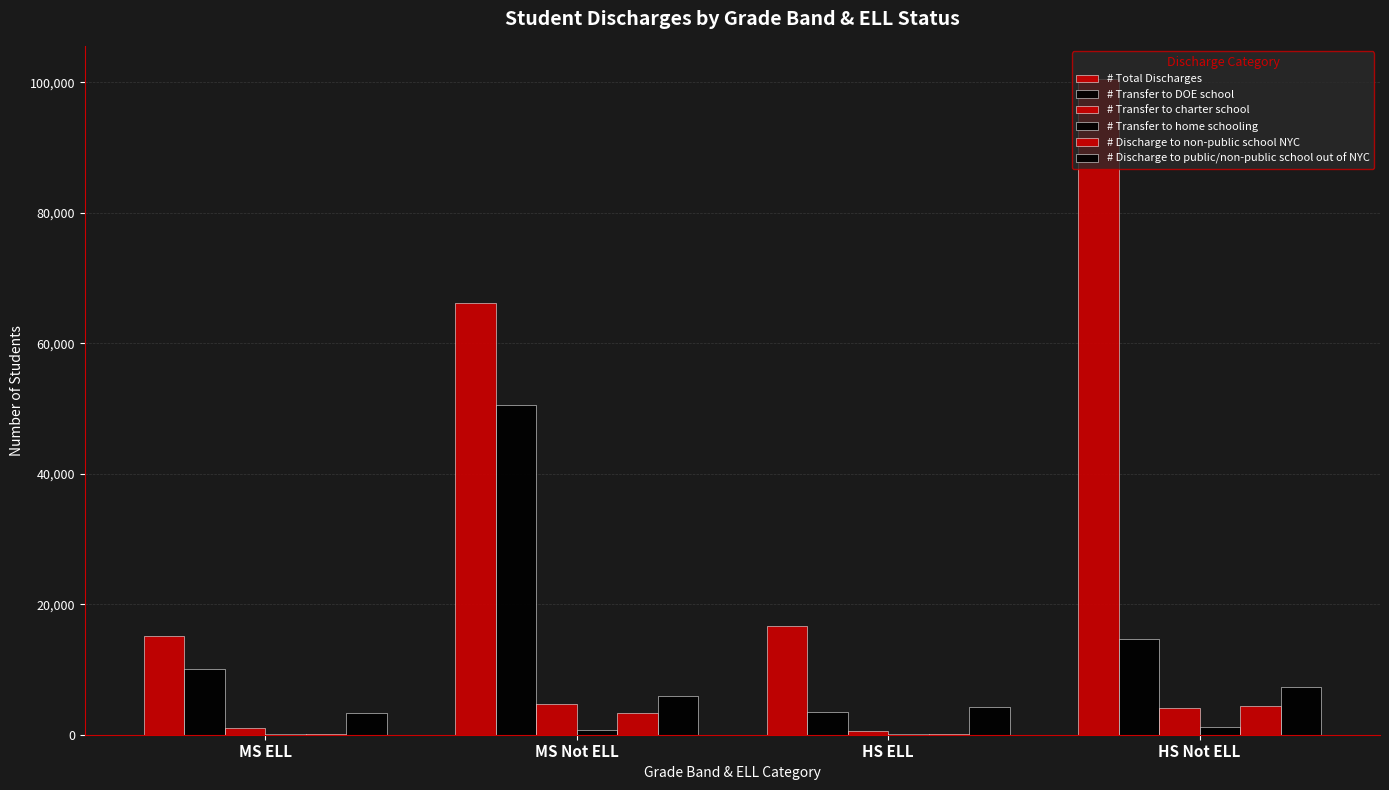

What is the difference between the highest and lowest values at MS Not ELL?

65475